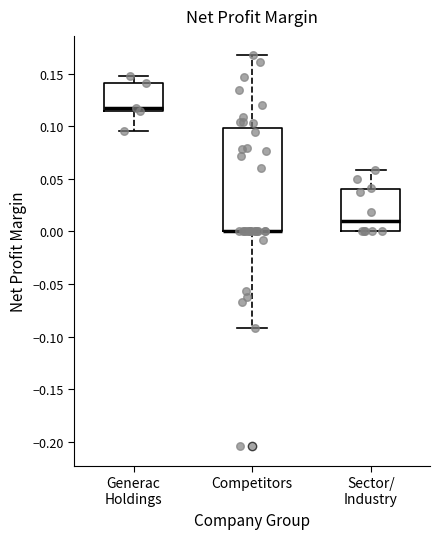

Where is the lower edge of the box for Competitors on the y-axis? The values are not printed on the chart, so give them approximately, as read against the axis.

0.000